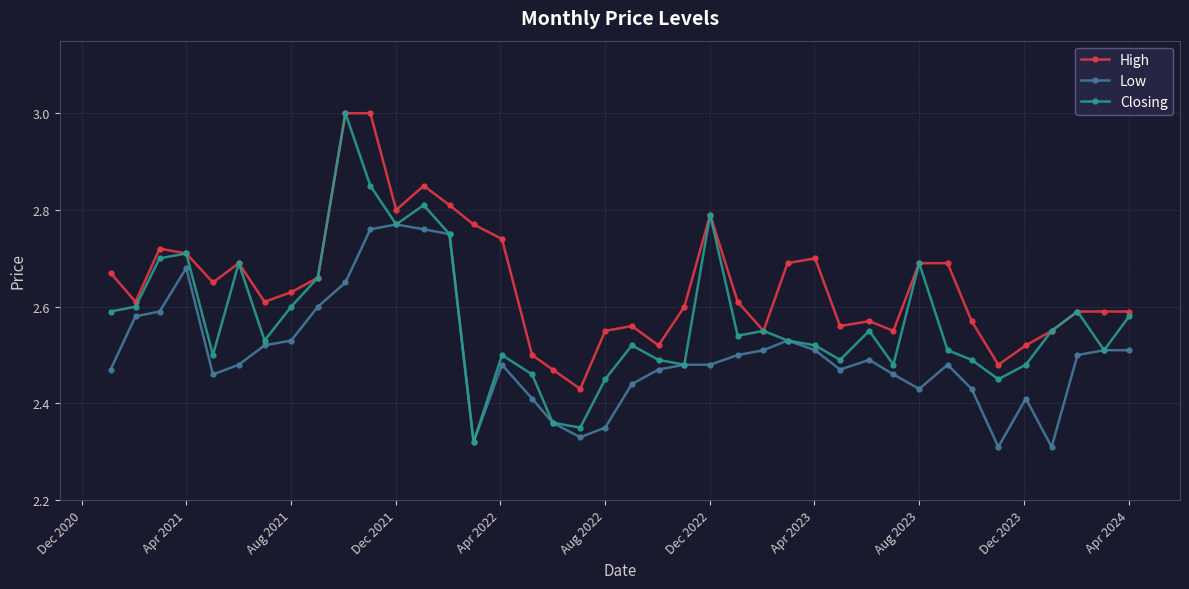

Which series has the widest spread of values?

Closing